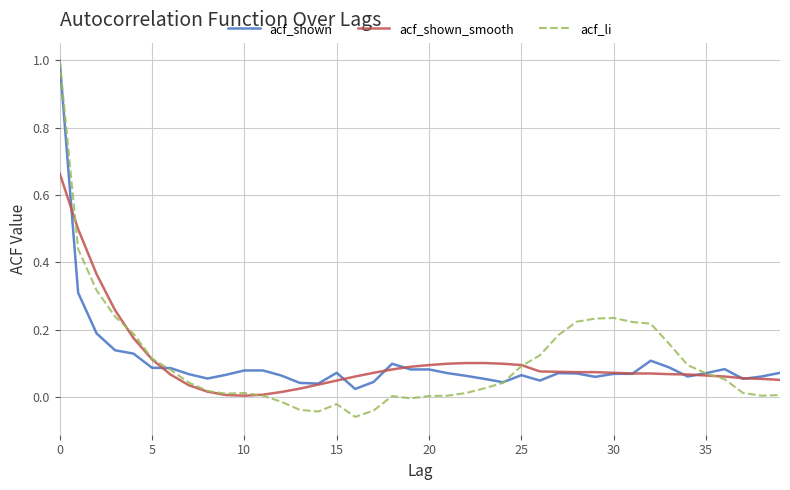

What is the sum of all acf_li values?

4.3